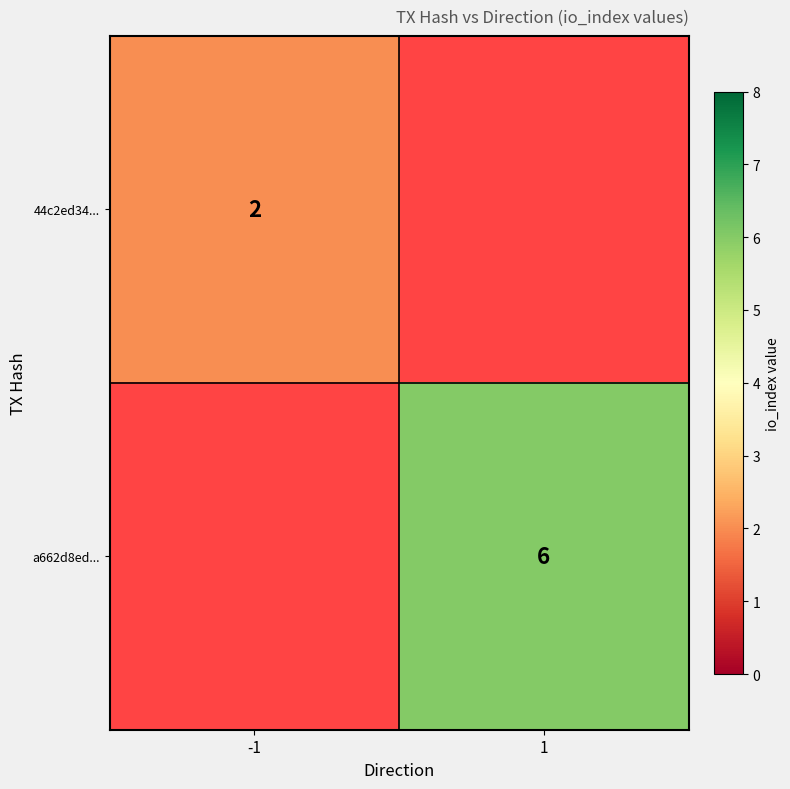

At how many categories does at least one series exceed 4?

1